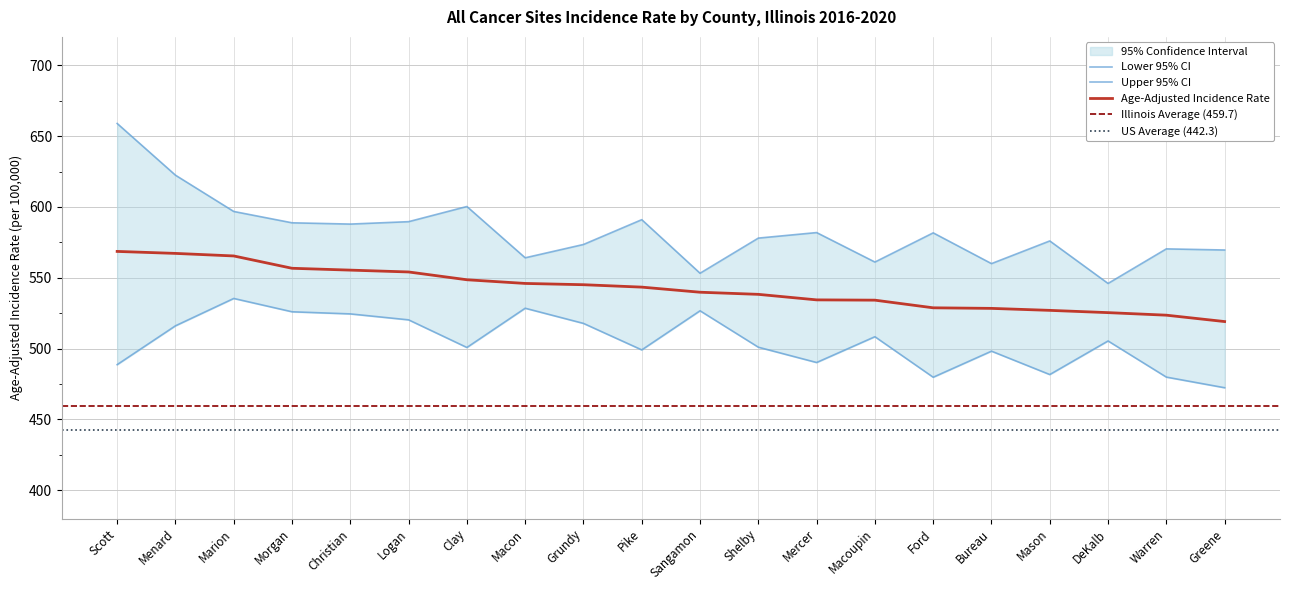

Where does the Lower 95% CI series first go above 505?

Menard